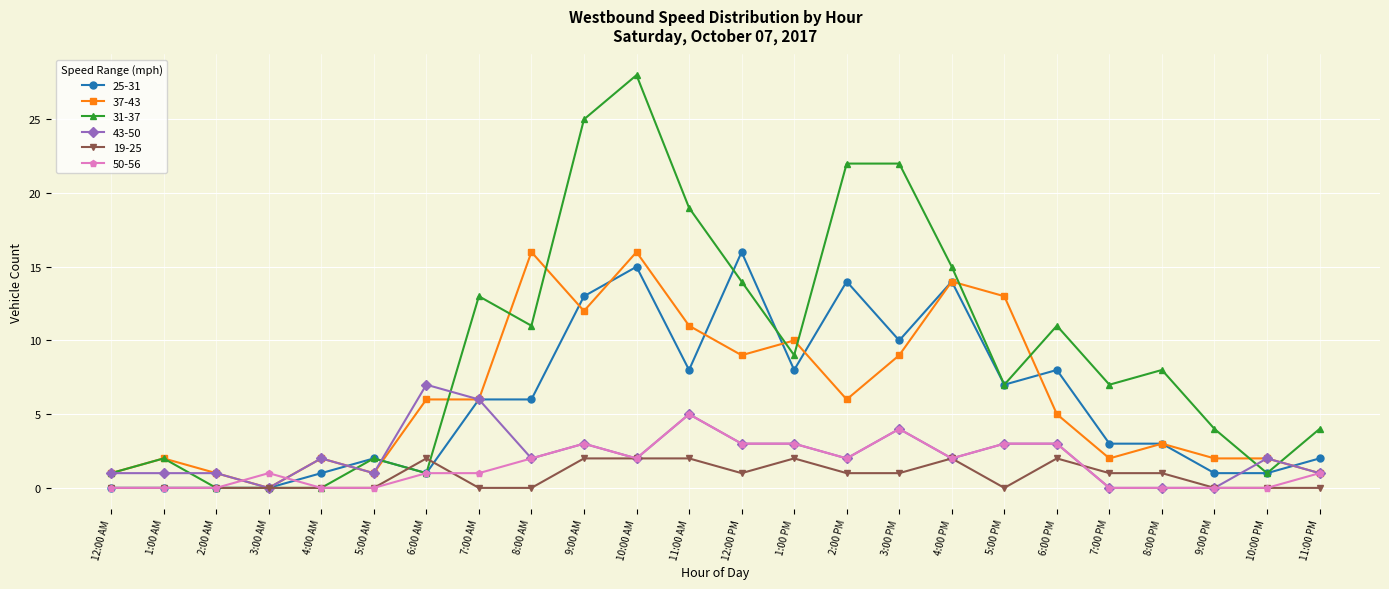

What position from the left is 12:00 AM?

1